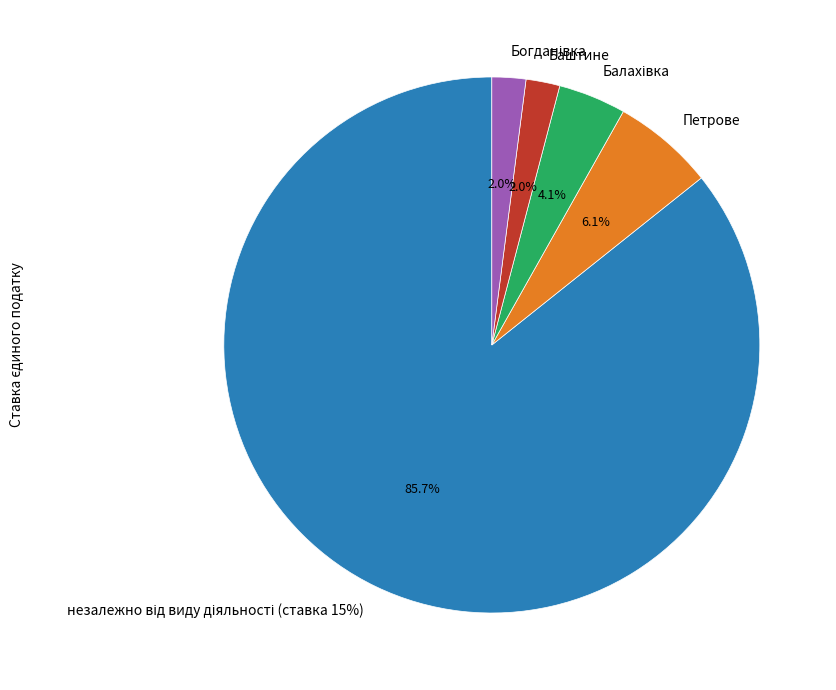

Between Петрове and Богданівка, which is larger?

Петрове